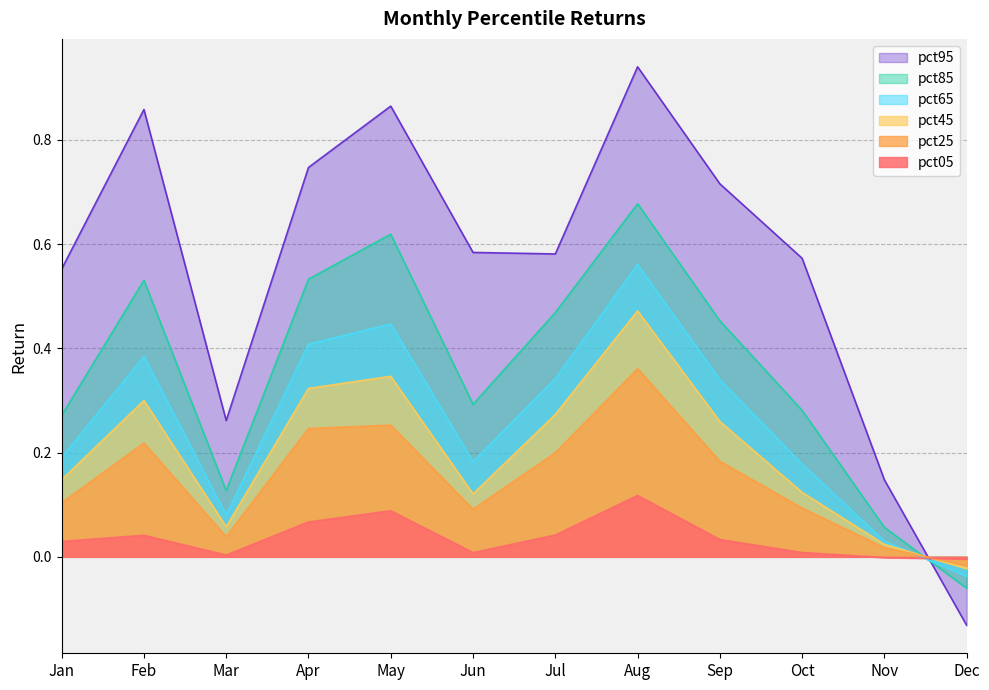

How many negative values does the pct95 series have?

1